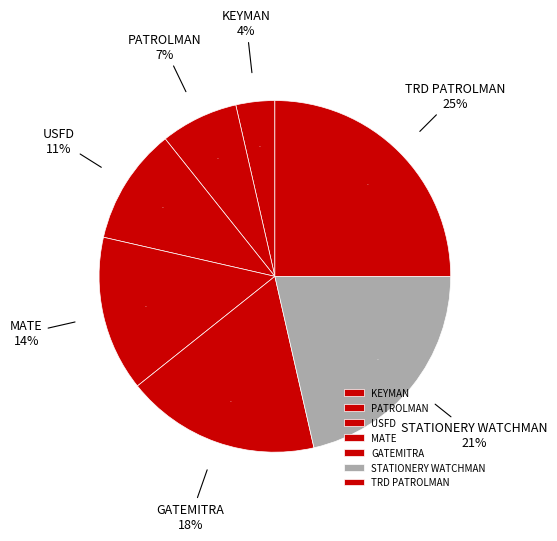

Count the number of slices in the pie.

7